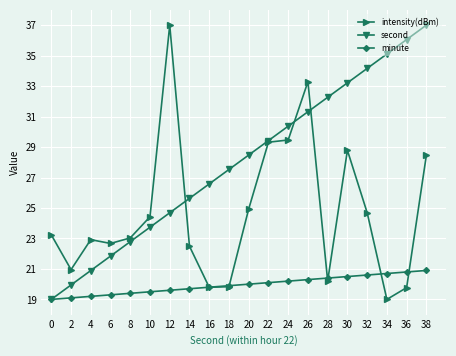

Read the intensity(dBm) value at 34.

19.0